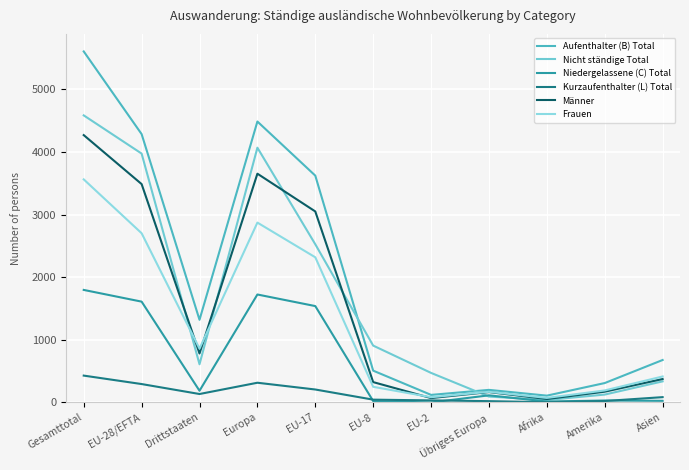

What is the spread (max minus min) of values at Gesamttotal?

5176